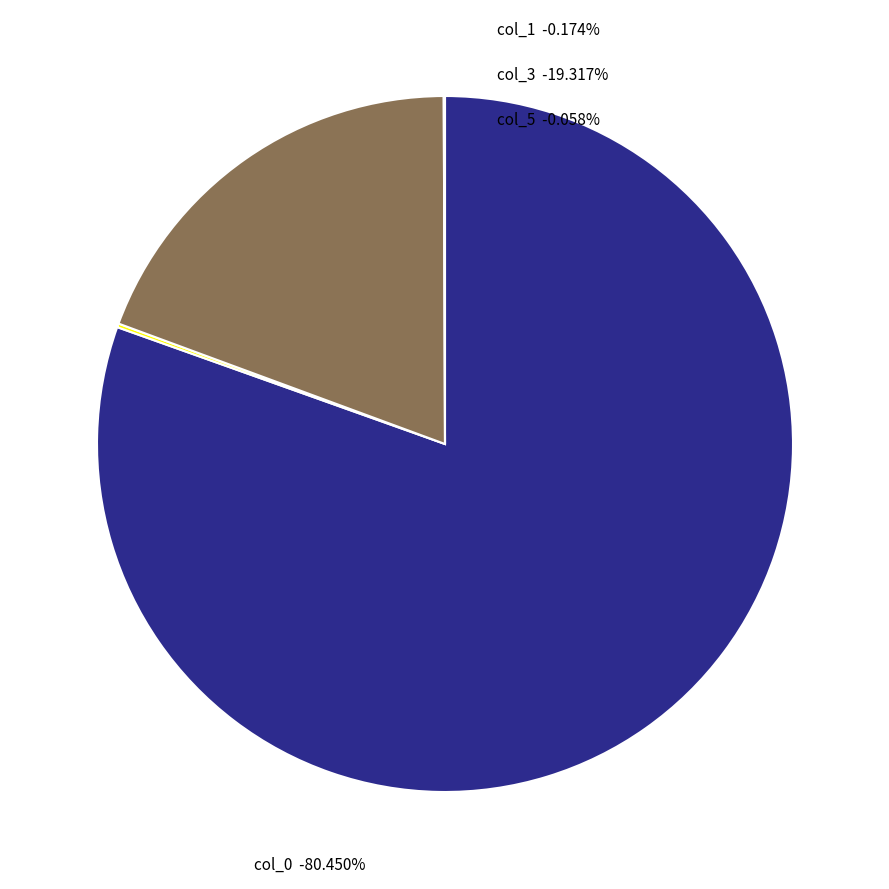

What is the change in value from col_0 to col_1?

-6915